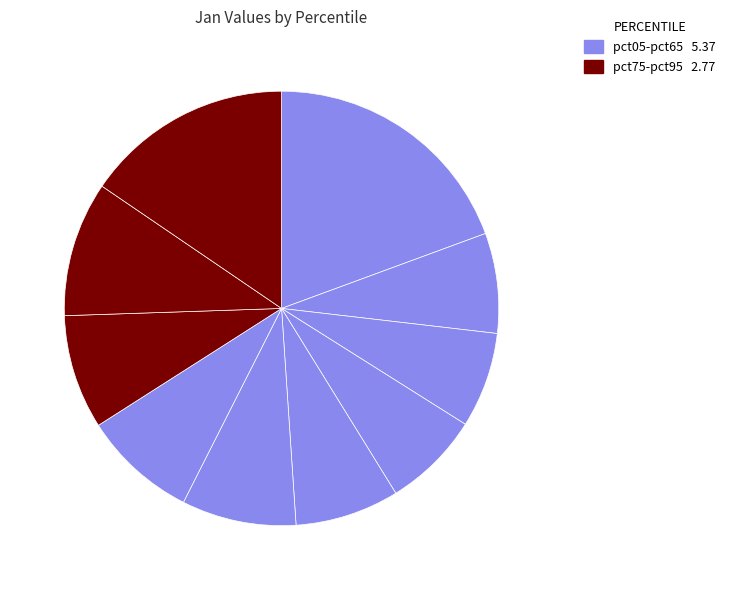

How many slices are in this pie chart?

10